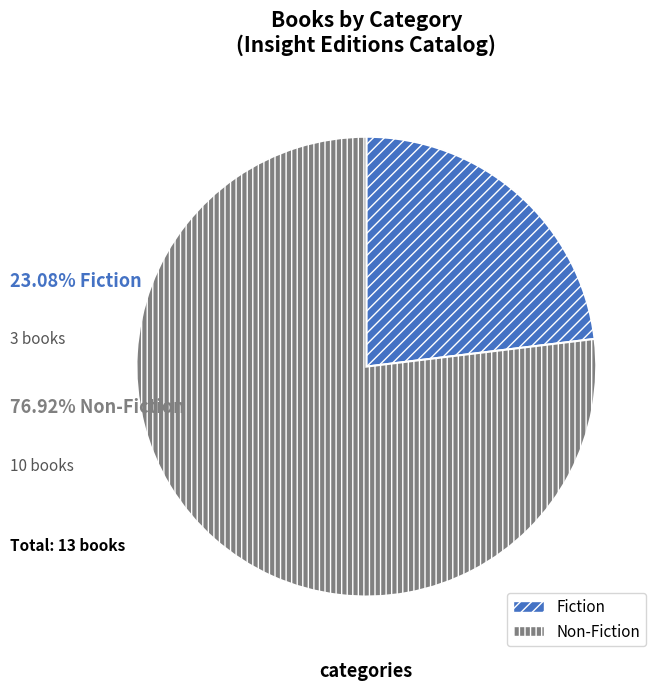

Rank the categories by value from highest to lowest.

Non-Fiction, Fiction